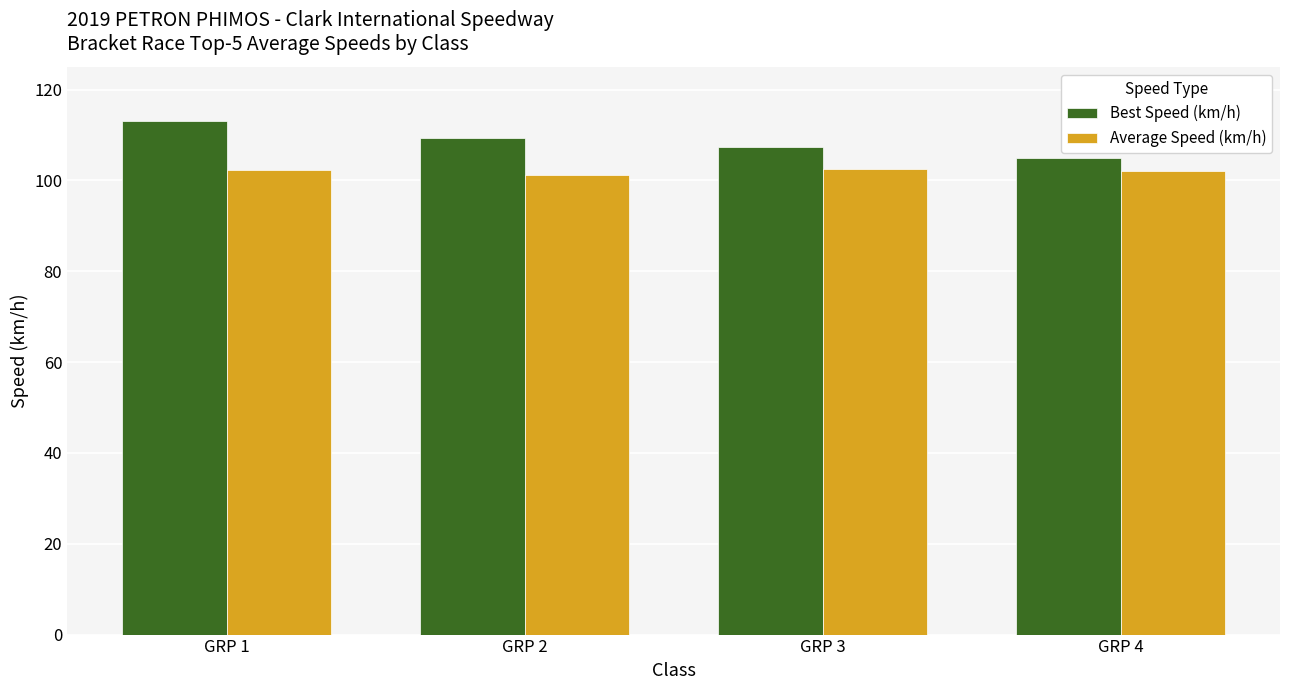

Which category has the highest value across all series?

GRP 1